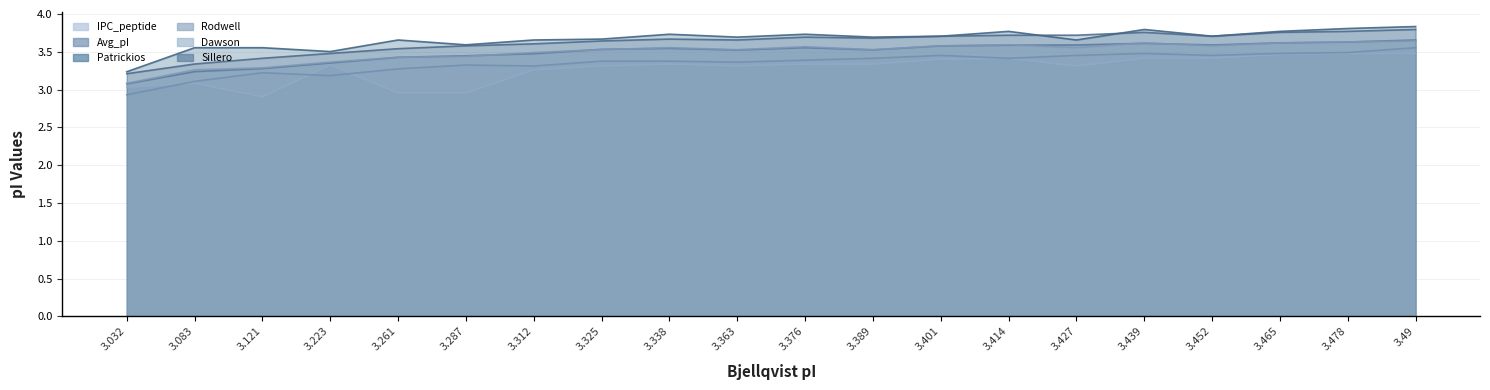

True or false: Rodwell and Sillero cross at least once.

False